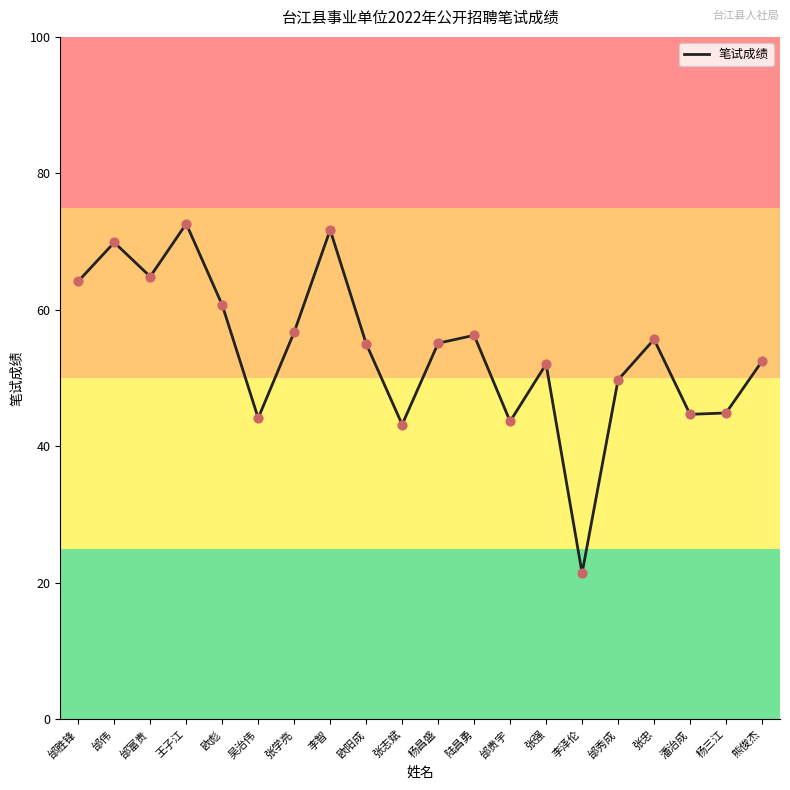

What is the change in value from 欧彪 to 张强?

-8.7